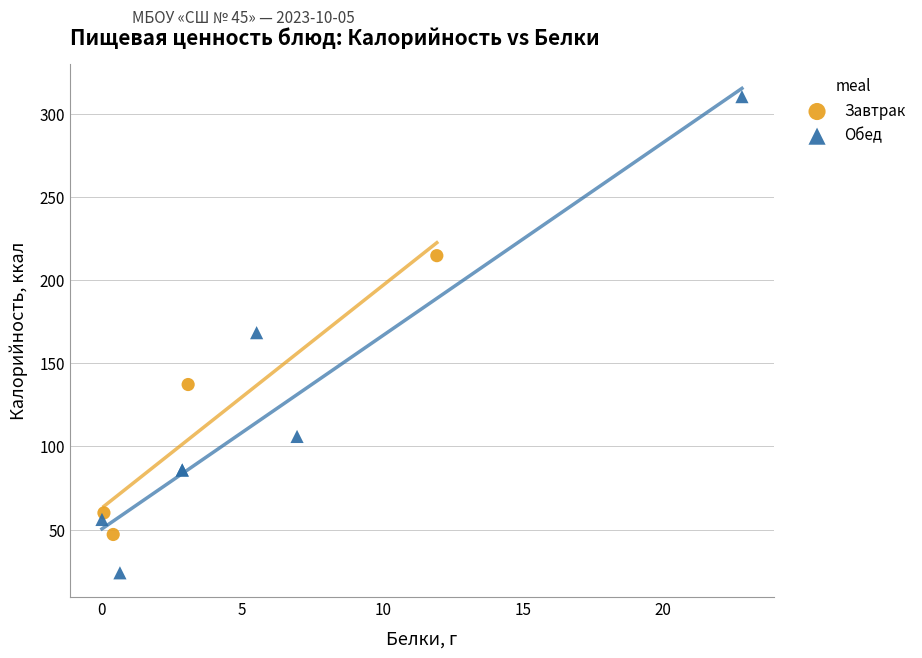

Which series has the largest Y range (max minus min)?

Обед